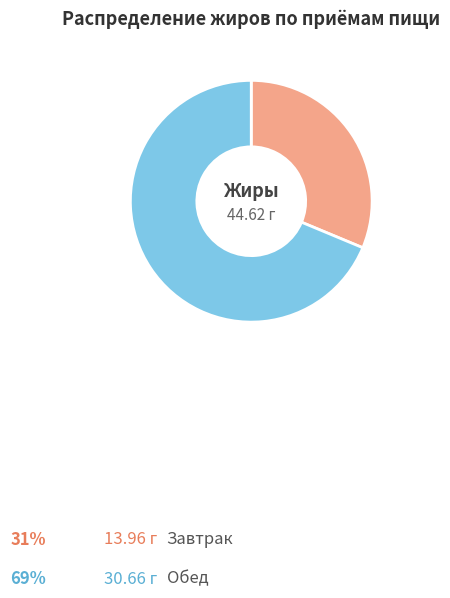

Which slice is the smallest?

Завтрак (Жиры: 13.96)